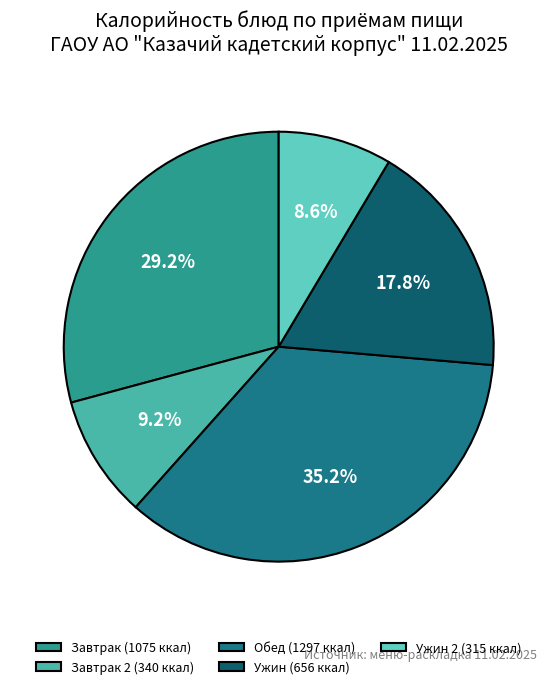

How many segments does this pie chart have?

5